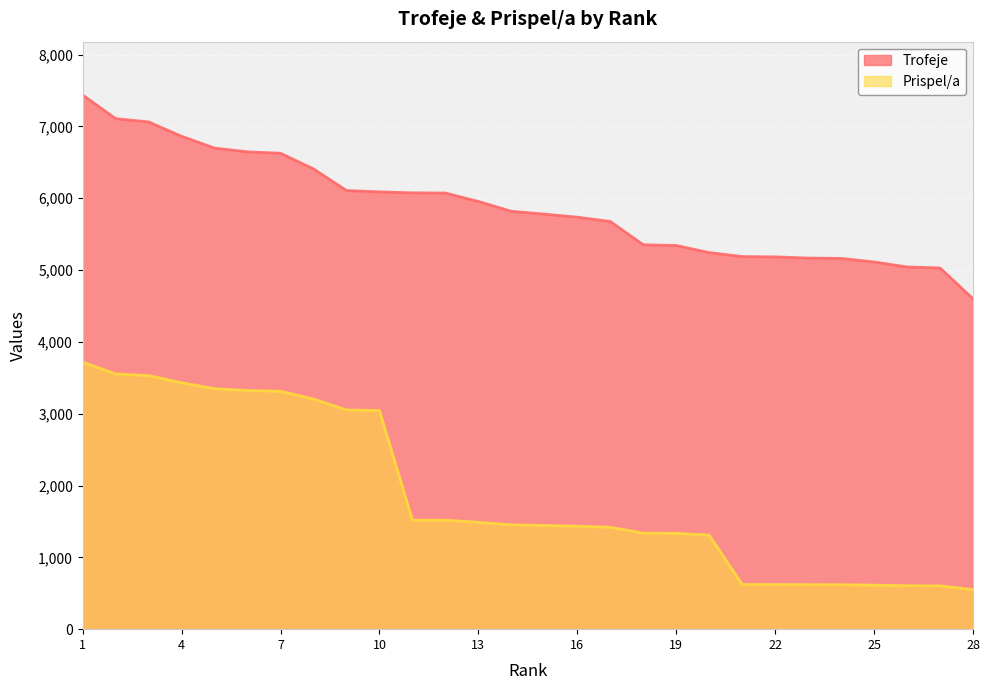

At which category is the sum across all series the highest?

1